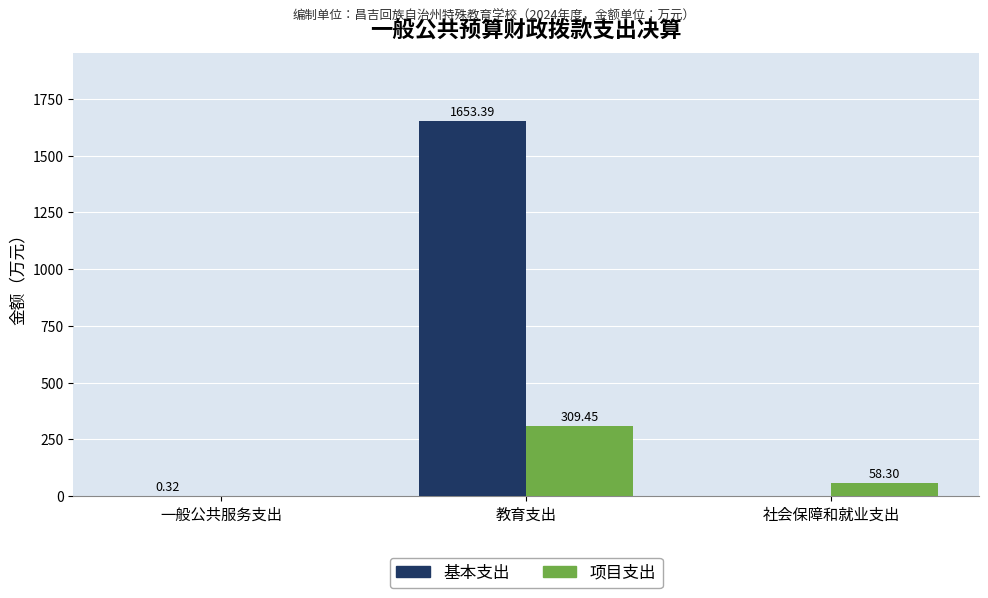

Between 一般公共服务支出 and 社会保障和就业支出, which series saw the biggest shift?

项目支出